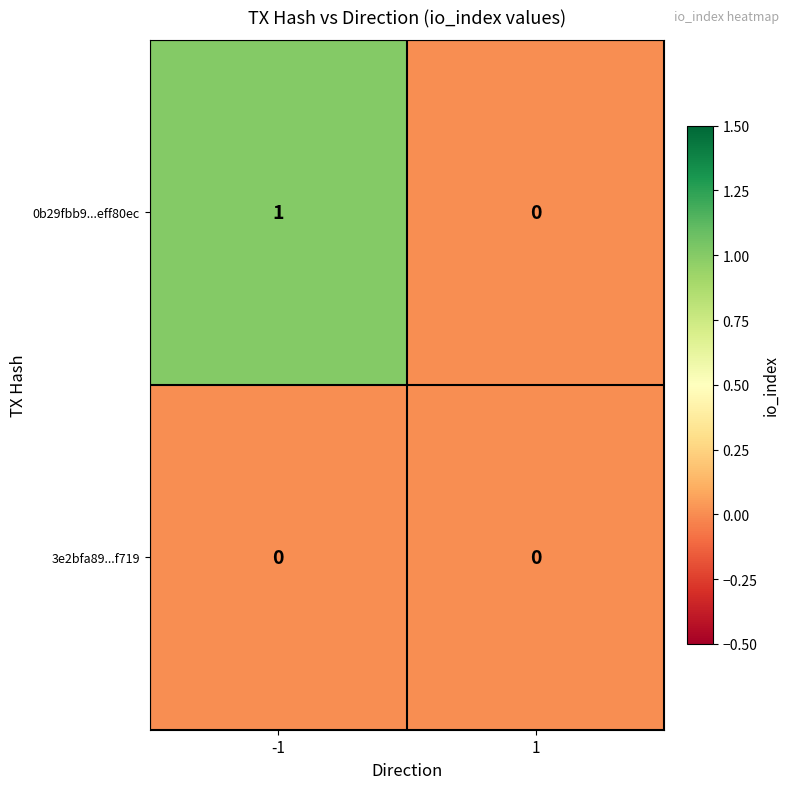

The value of 0b29fbb9...eff80ec at 1 is 0. True or false?

True